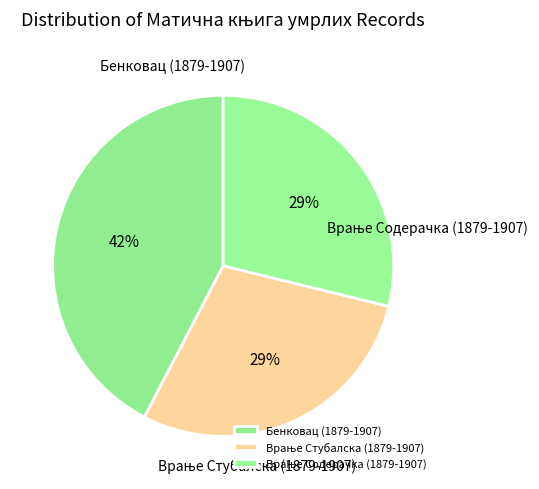

How many slices are in this pie chart?

3